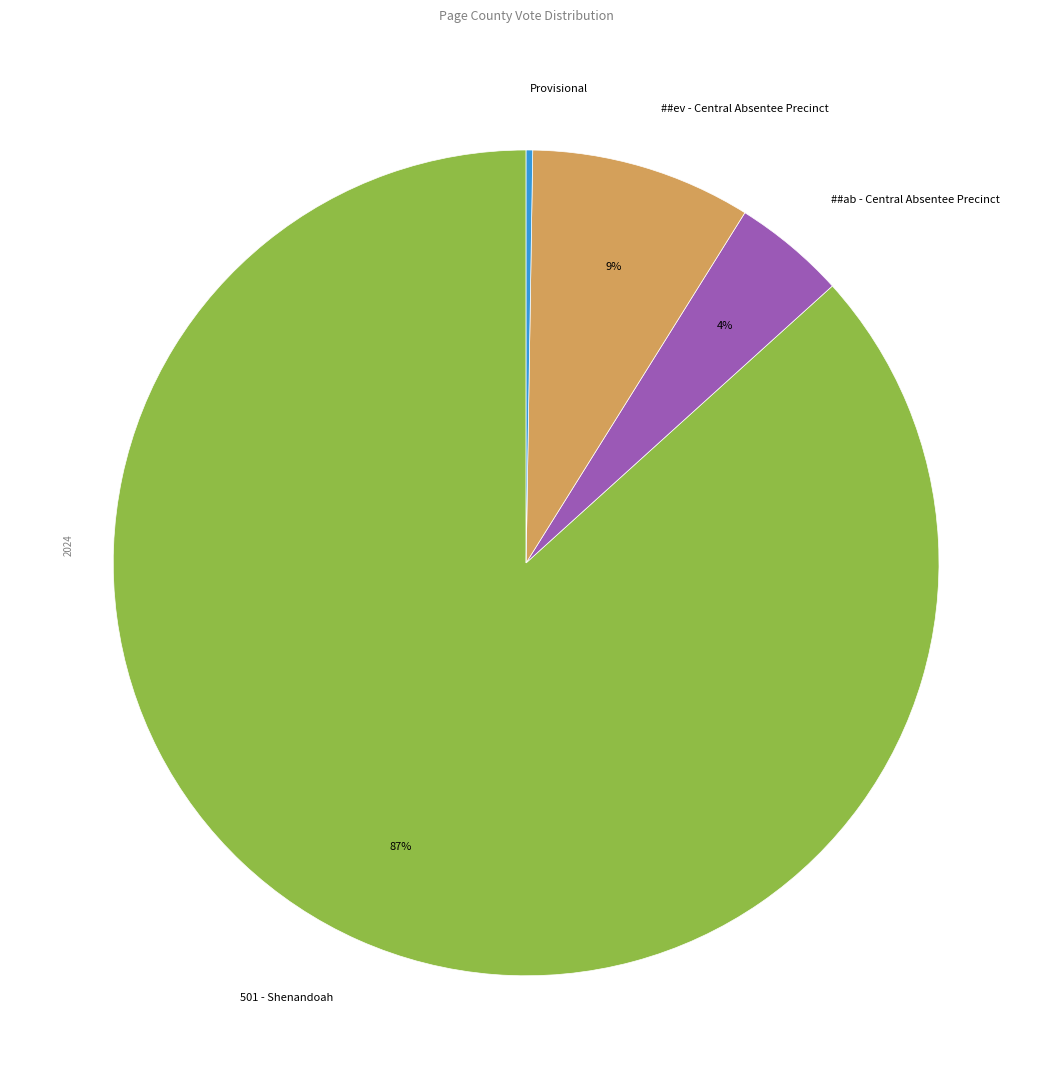

What percentage is the 501 - Shenandoah slice, to the nearest percent?

87%